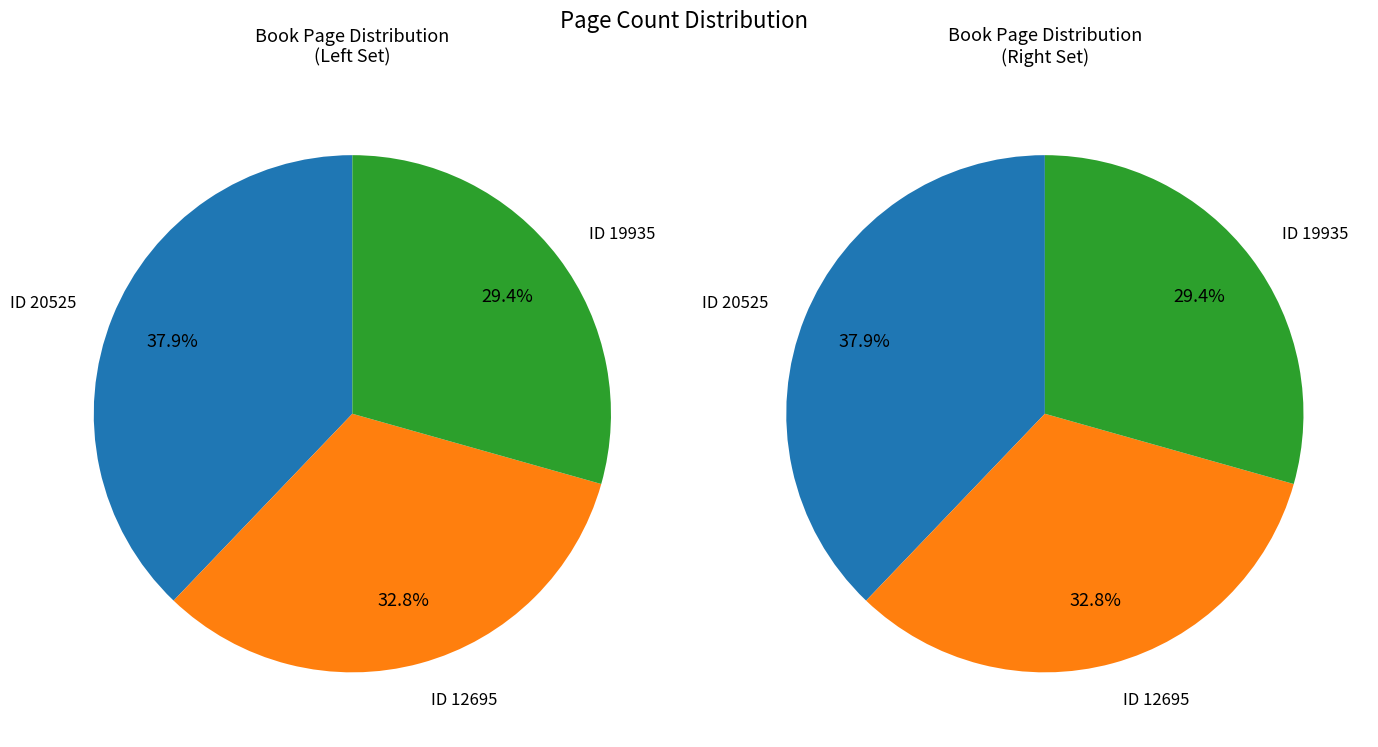

Is it true that 19935 is 29% of the pie?

True